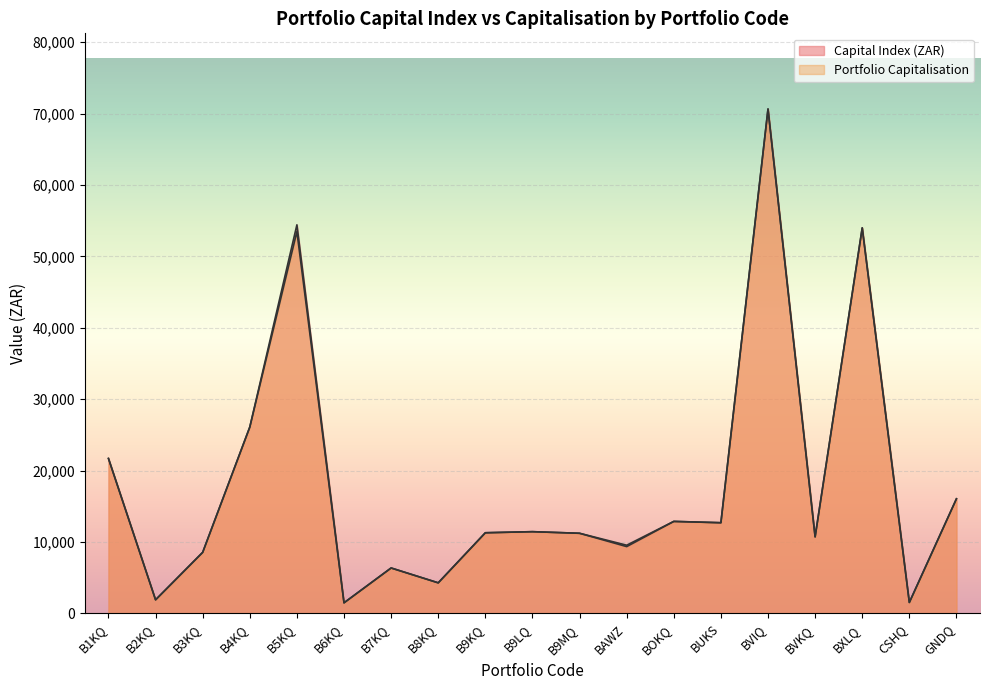

How many values in the Portfolio Capitalisation series exceed 11300?

10